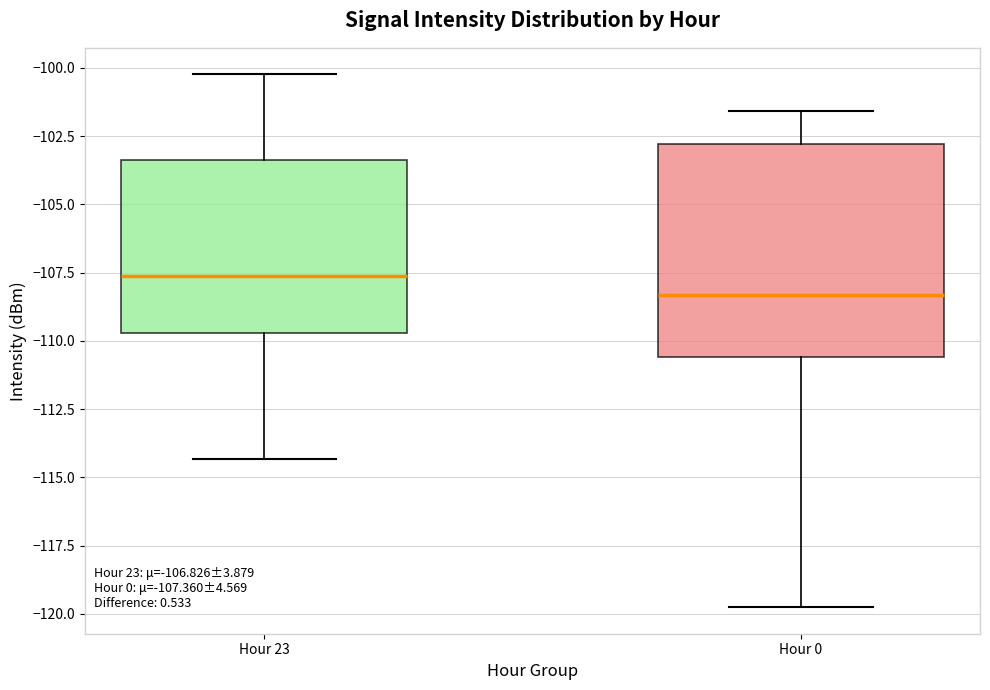

Which box is the tallest, from its lower edge to its upper edge?

Hour 0